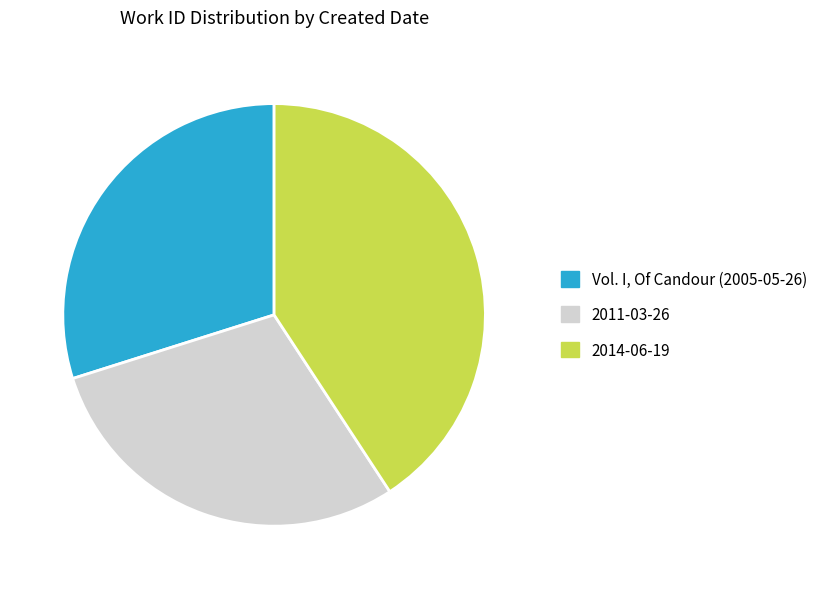

Do Vol. I, Of Candour (2005-05-26) and 2014-06-19 together represent more than half of the pie?

Yes